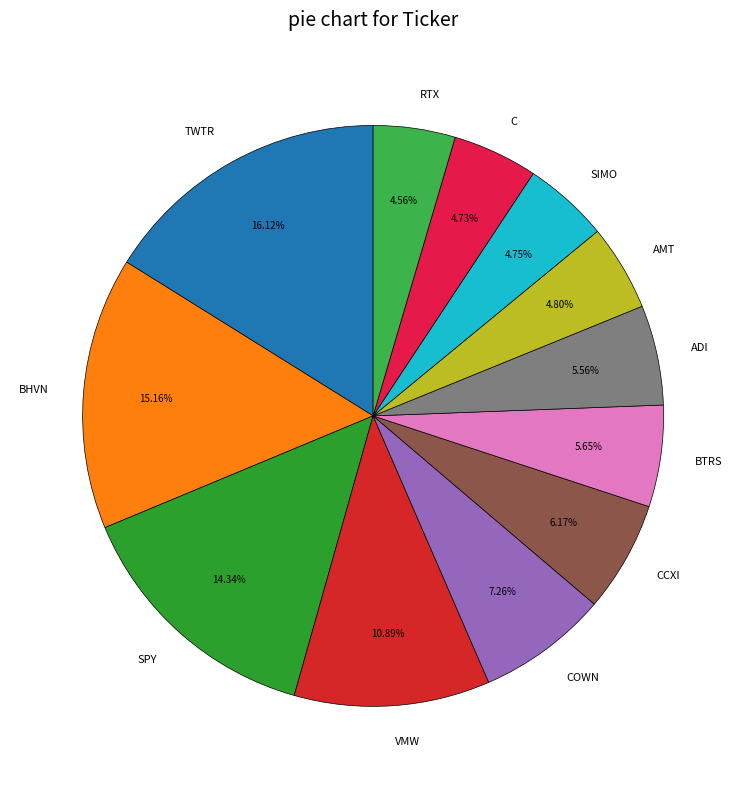

Combined, do SIMO and TWTR account for over 50%?

No